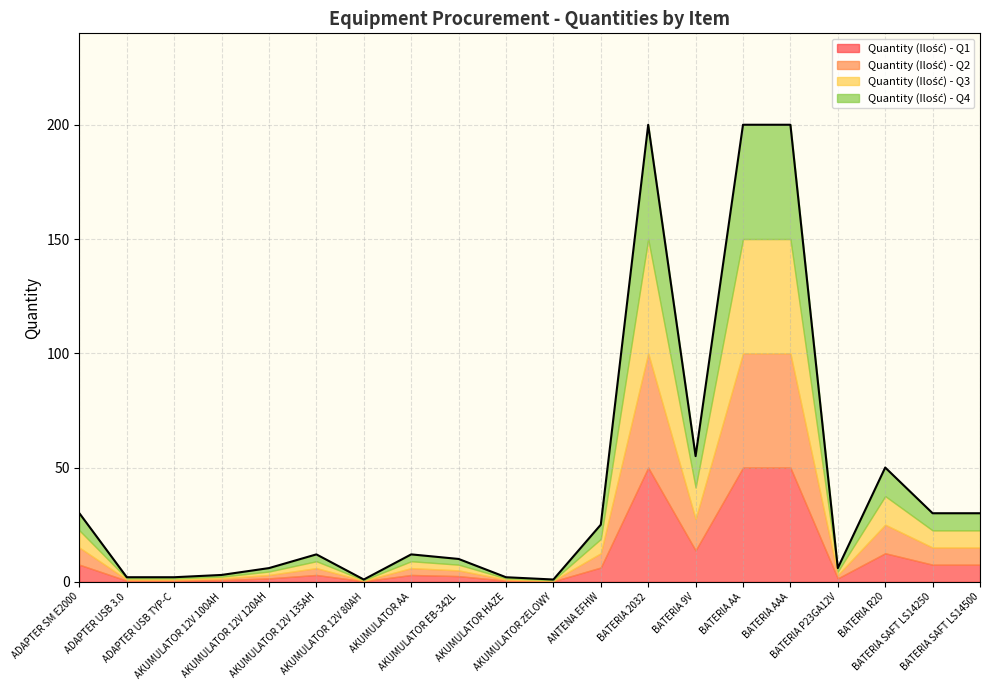

Does the chart display data point markers on the line(s)?

No